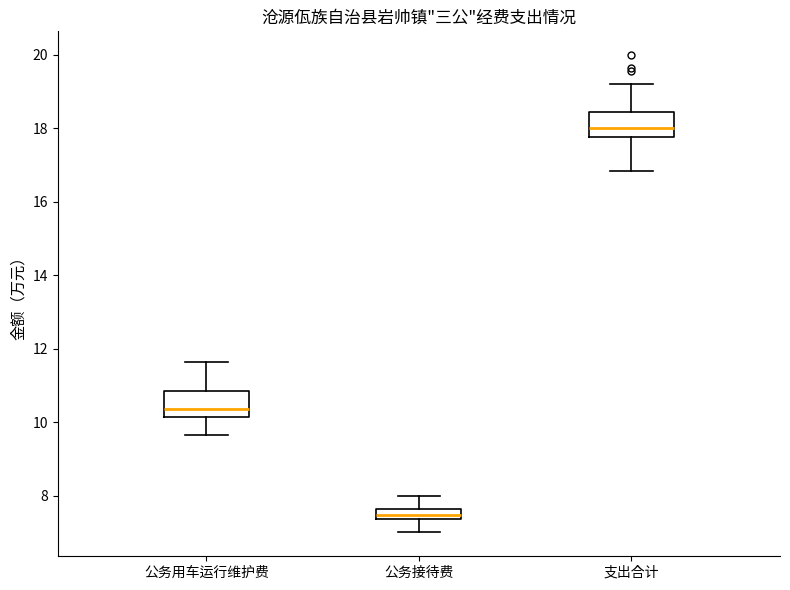

Where is the upper edge of the box for 公务用车运行维护费 on the y-axis? The values are not printed on the chart, so give them approximately, as read against the axis.

10.8